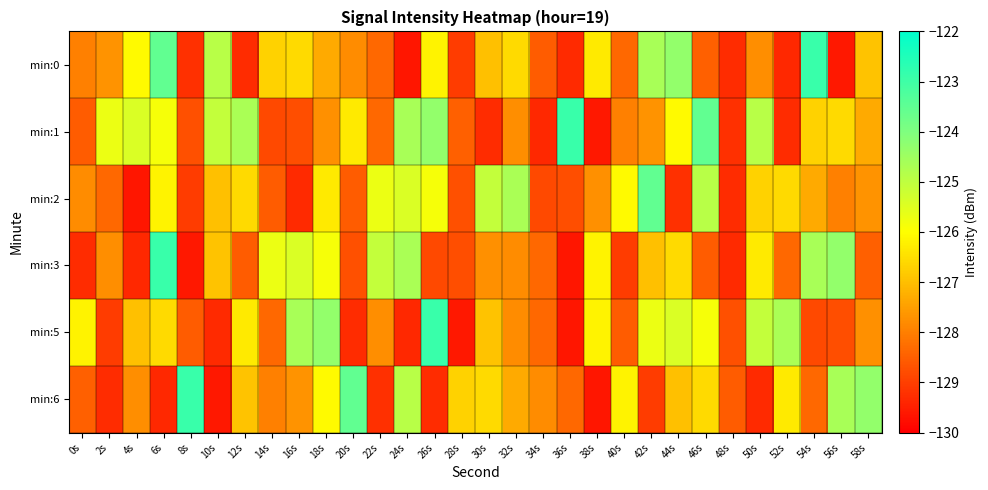

What is the spread (max minus min) of values at 38s?

3.5